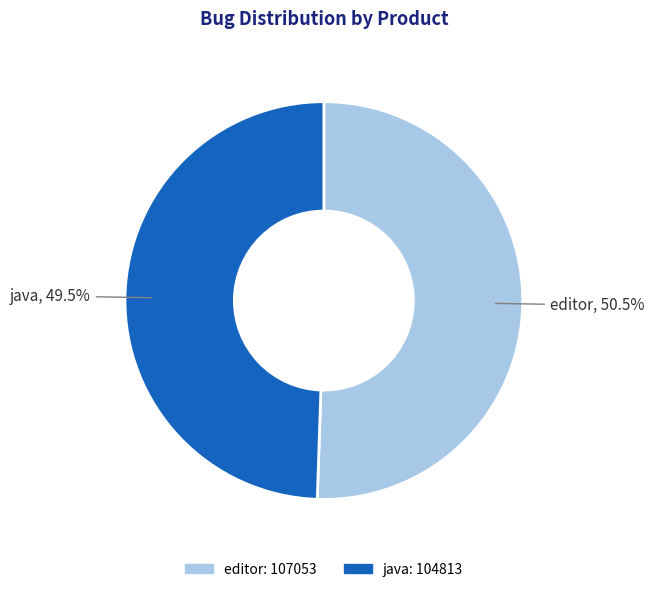

Which slice represents more than half of the pie?

editor